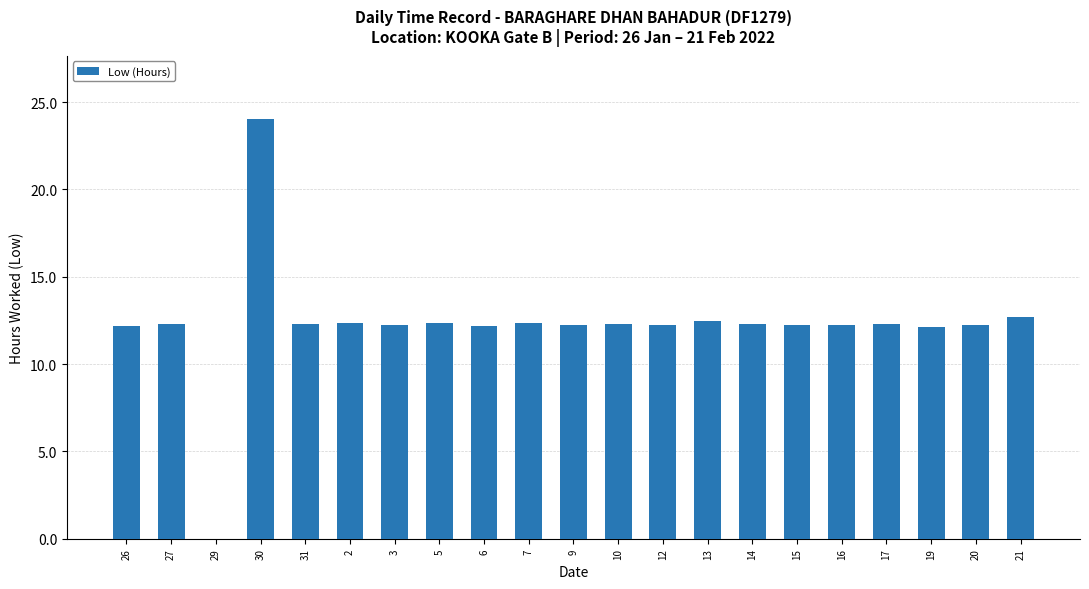

True or false: the data shows 12.2 at 16.

True